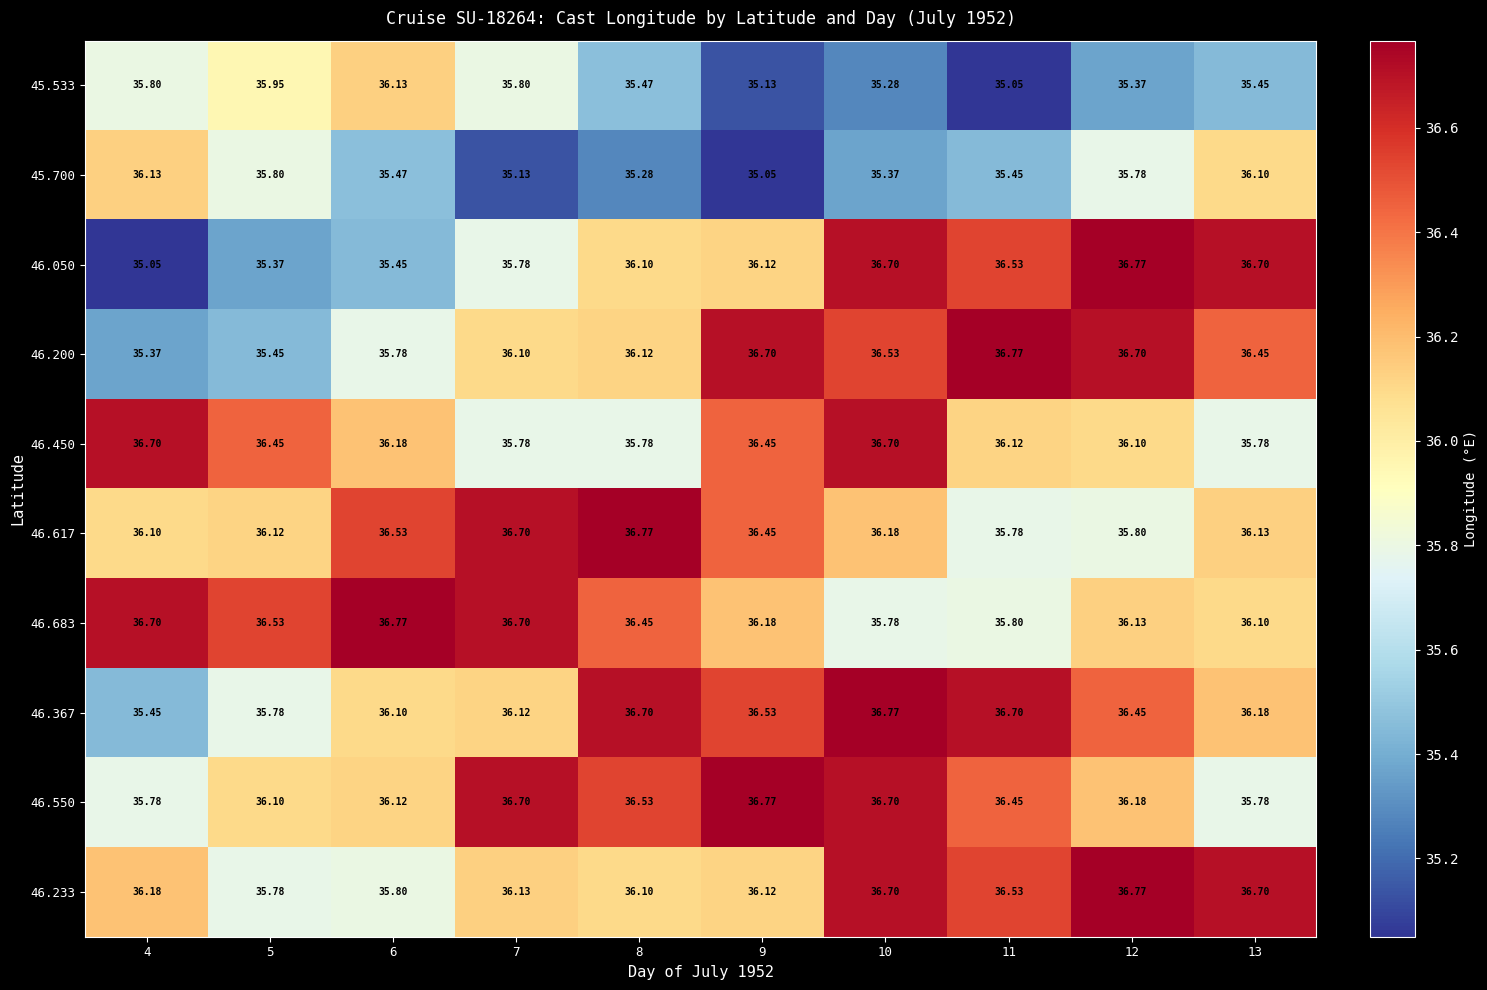

What is the greatest value displayed?

36.8